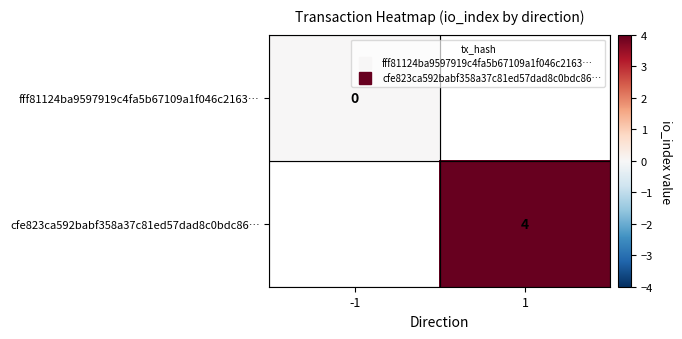

List the labels in order of fff81124ba9597919c4fa5b67109a1f046c2163… value, largest first.

-1, 1